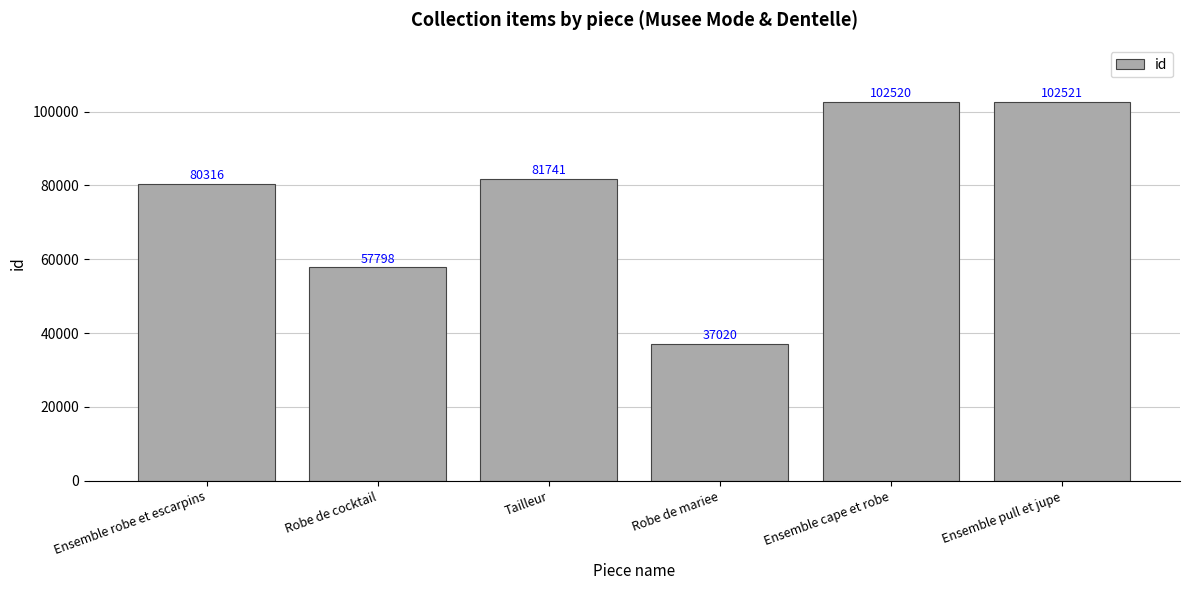

Count the number of data series in this chart.

1